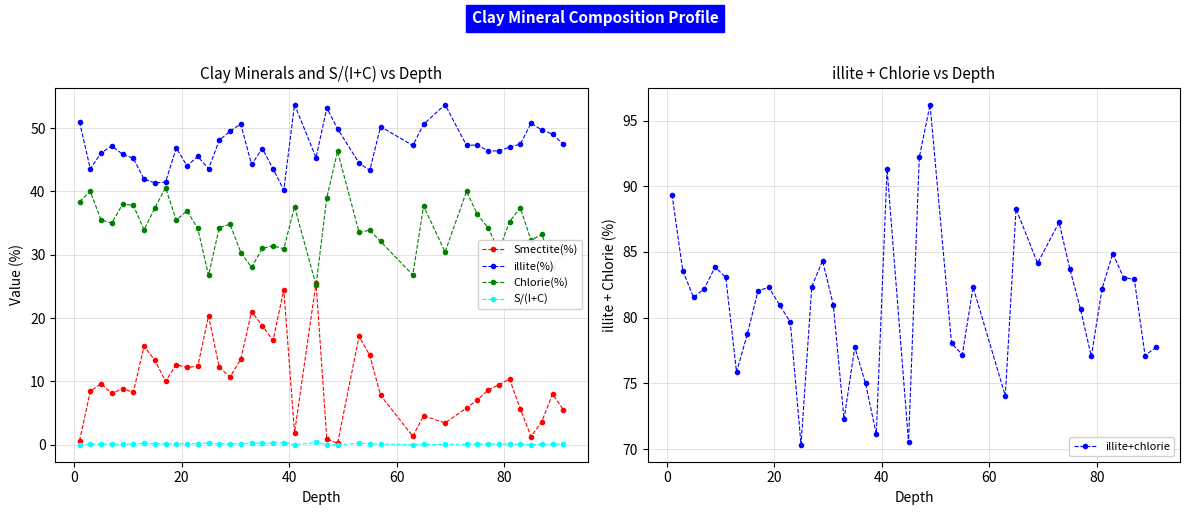

True or false: illite(%) and S/(I+C) cross at least once.

False